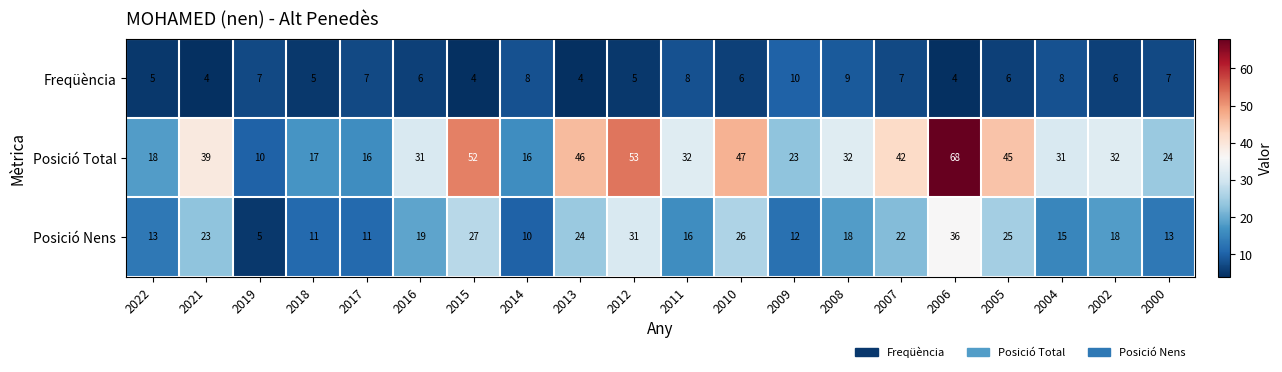

Between 2014 and 2007, which series saw the biggest shift?

Posició Total